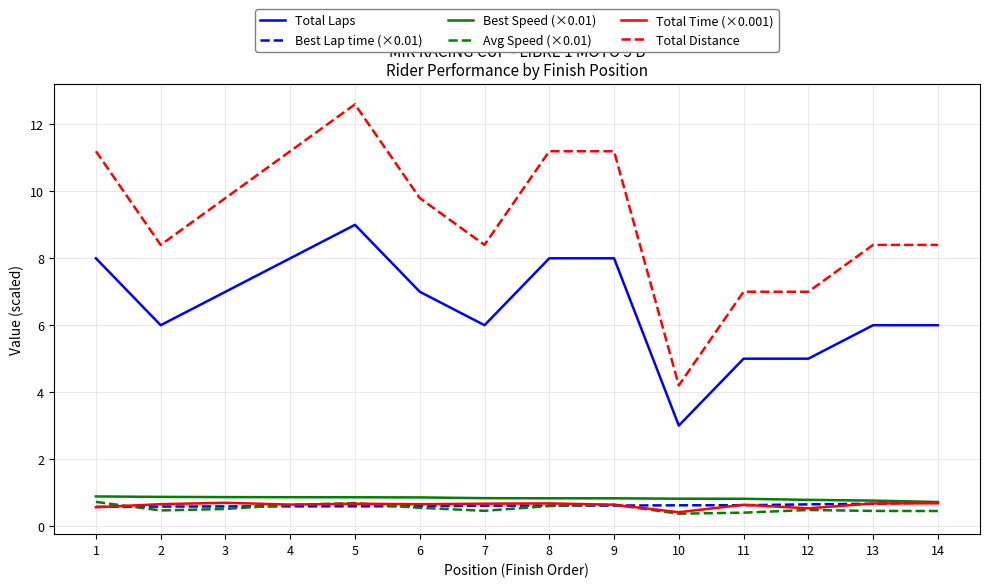

What is the spread (max minus min) of values at 5?

12.0